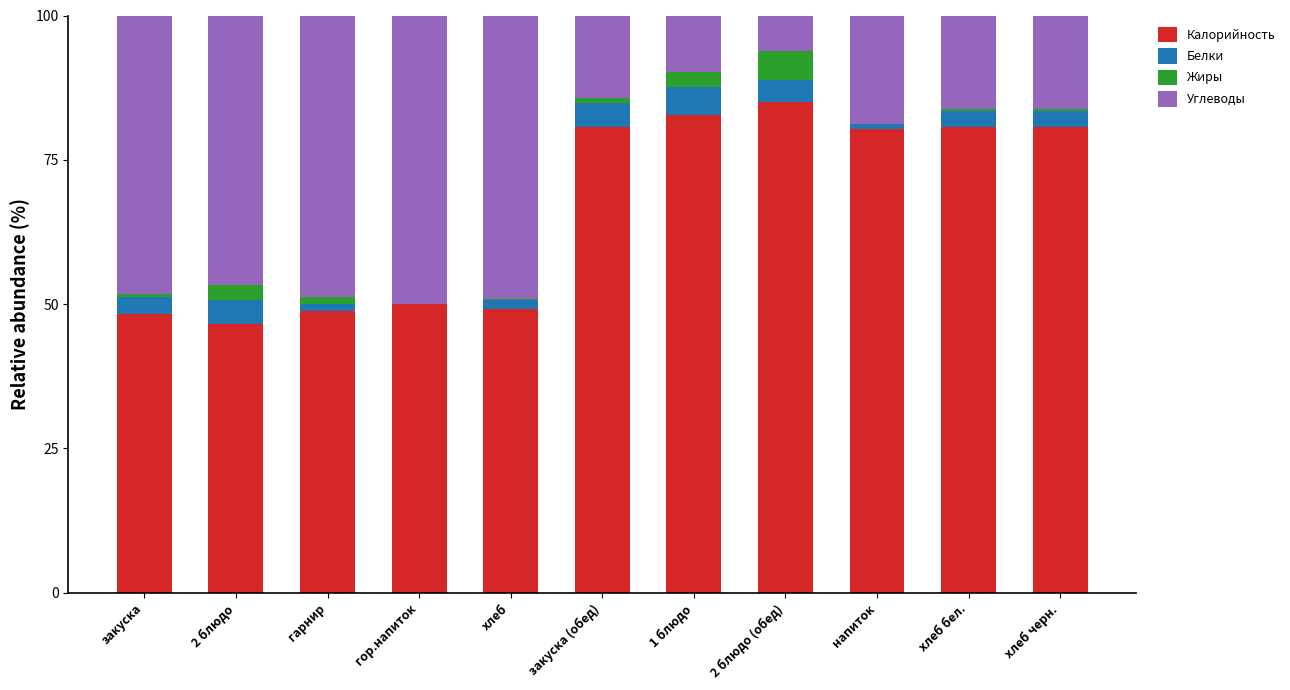

What is the maximum value for Калорийность?

85.0